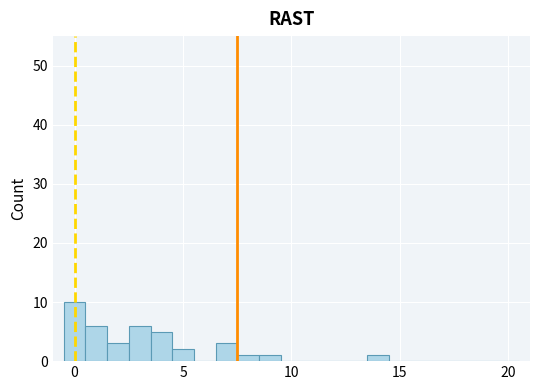

Around what value on the x-axis is the tallest bar? Give the approximate position of its centre, as read against the axis.

0.0